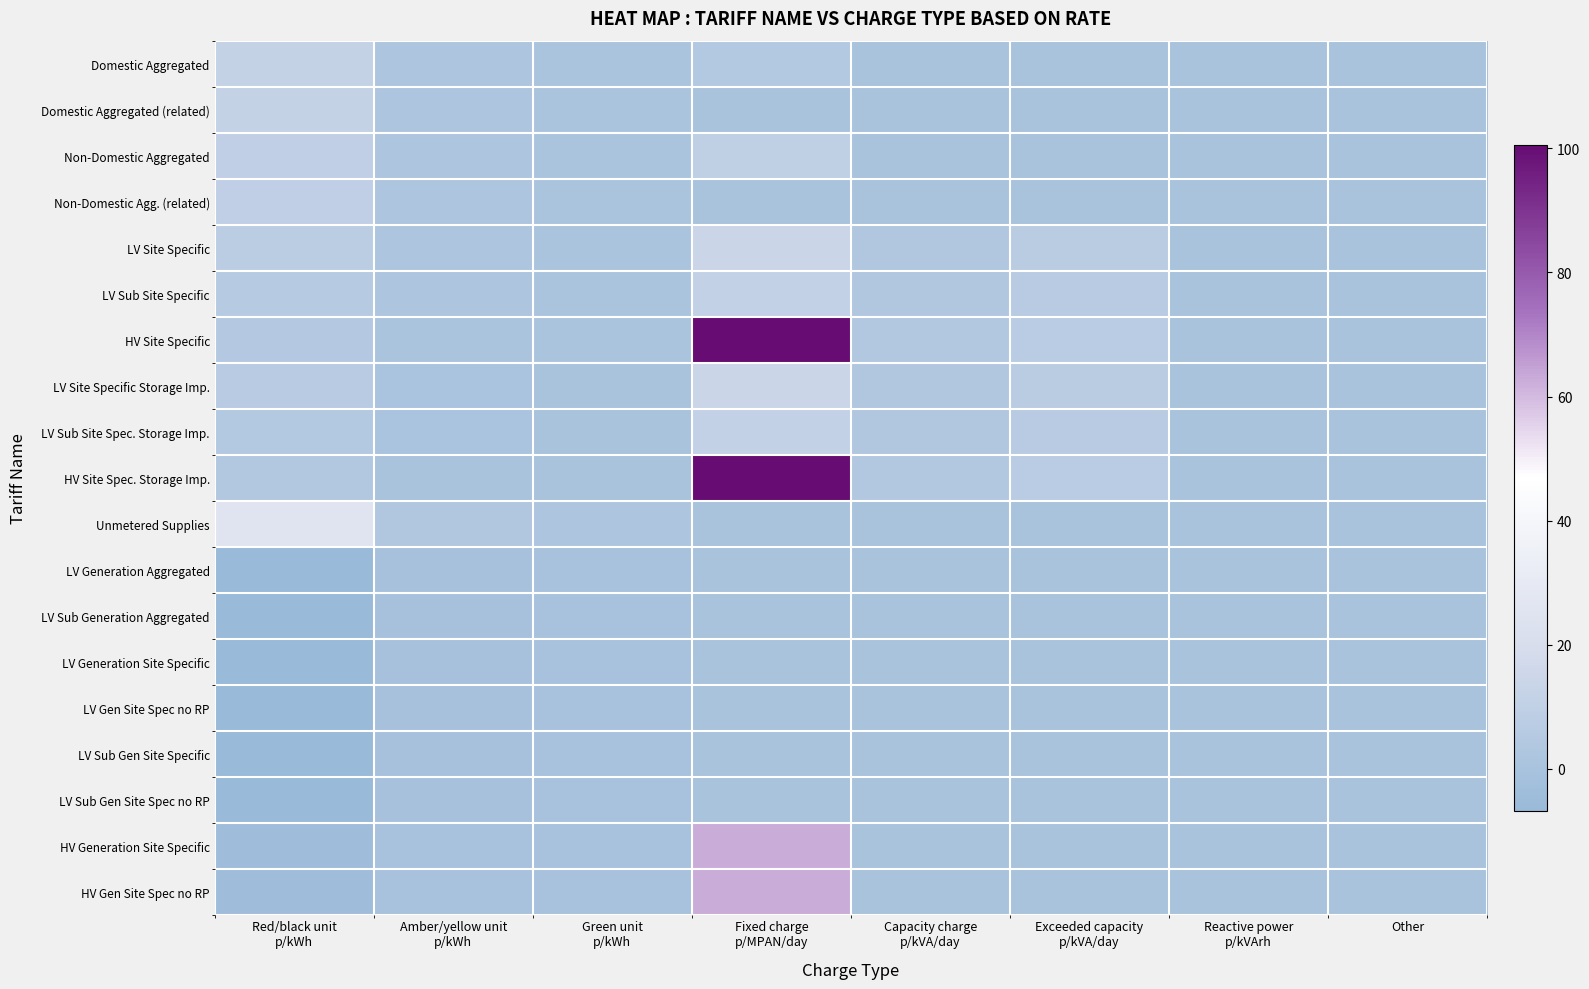

List the series in order of their peak value, lowest first.

LV Generation Aggregated, LV Sub Generation Aggregated, LV Gen Site Spec no RP, LV Sub Gen Site Spec no RP, LV Sub Gen Site Specific, LV Generation Site Specific, Non-Domestic Aggregated, Non-Domestic Agg. (related), LV Sub Site Specific, LV Sub Site Spec. Storage Imp., Domestic Aggregated, Domestic Aggregated (related), LV Site Specific, LV Site Specific Storage Imp., Unmetered Supplies, HV Generation Site Specific, HV Gen Site Spec no RP, HV Site Specific, HV Site Spec. Storage Imp.